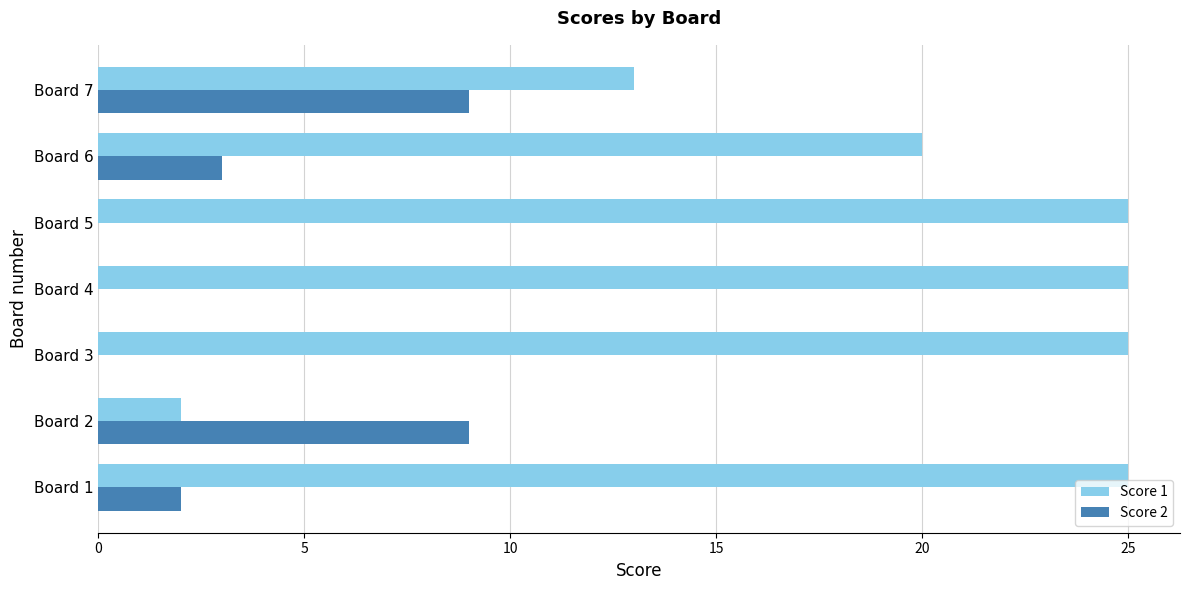

Is it true that Score 1 equals 27 at Board 6?

False